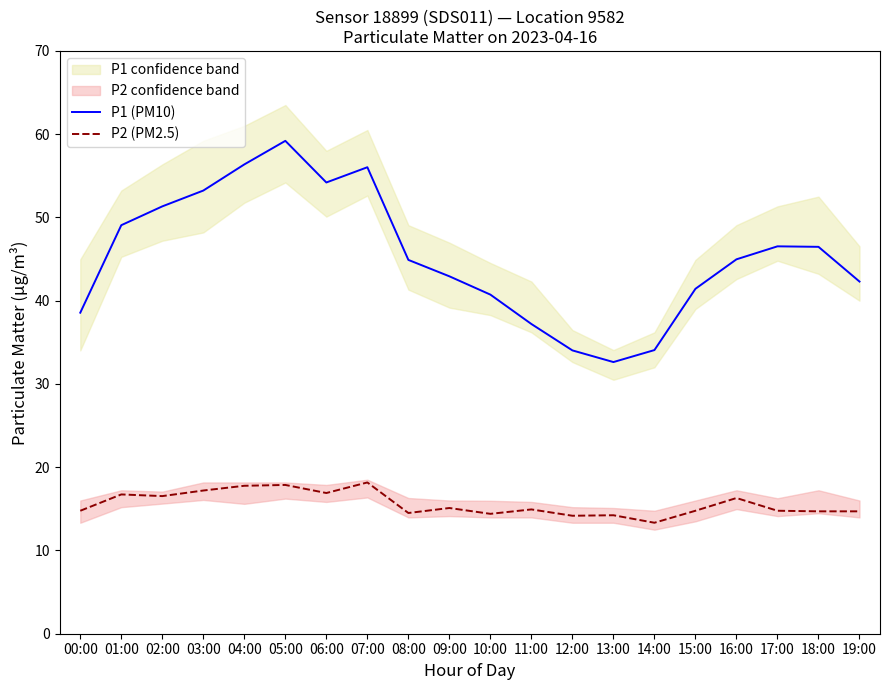

Reading left to right, transcribe all the data shown in this chart.

P1 (PM10): 38.6	49.1	51.3	53.2	56.4	59.2	54.2	56.0	44.9	42.9	40.7	37.2	34.0	32.6	34.1	41.4	45.0	46.5	46.5	42.3
P2 (PM2.5): 14.8	16.7	16.5	17.2	17.8	17.9	16.9	18.2	14.5	15.1	14.4	14.9	14.2	14.2	13.3	14.8	16.3	14.8	14.7	14.7